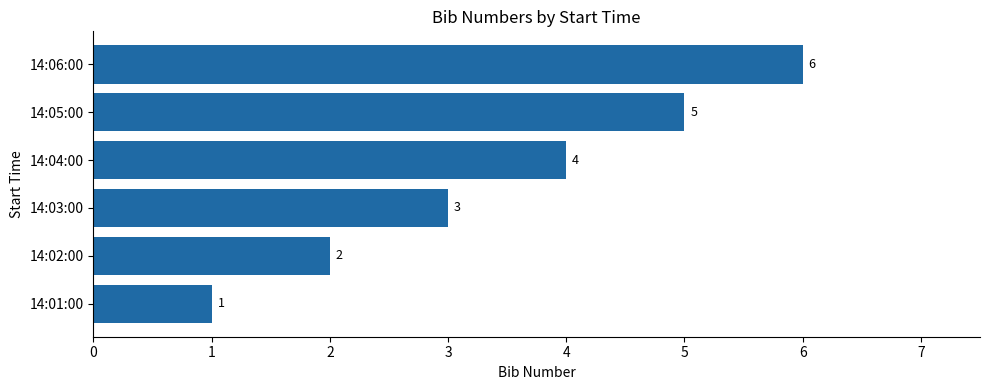

Rank the categories by value from highest to lowest.

14:06:00, 14:05:00, 14:04:00, 14:03:00, 14:02:00, 14:01:00